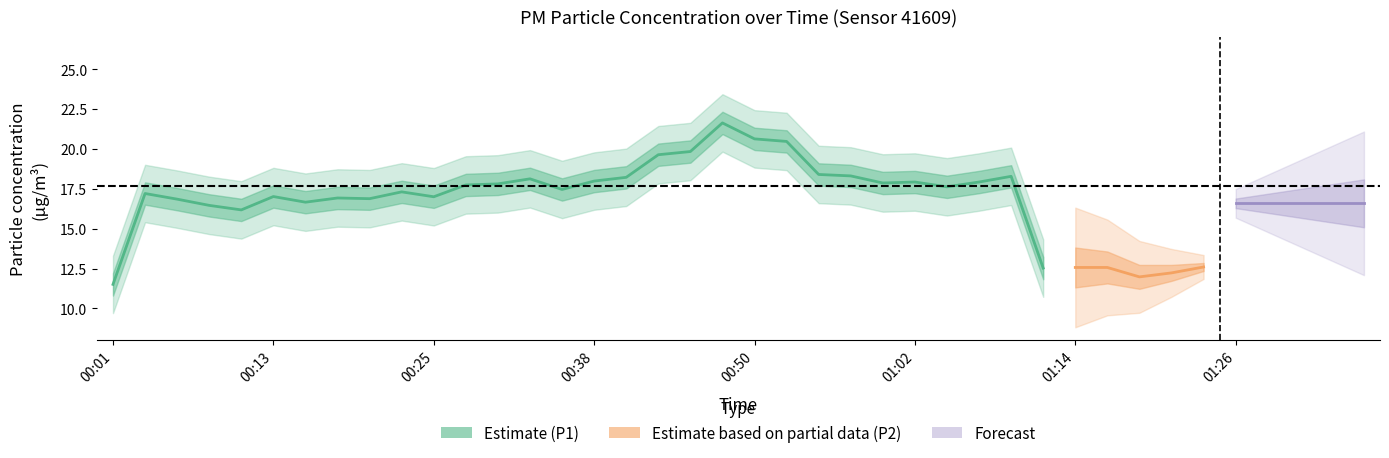

Which series has the largest total across all categories?

P1